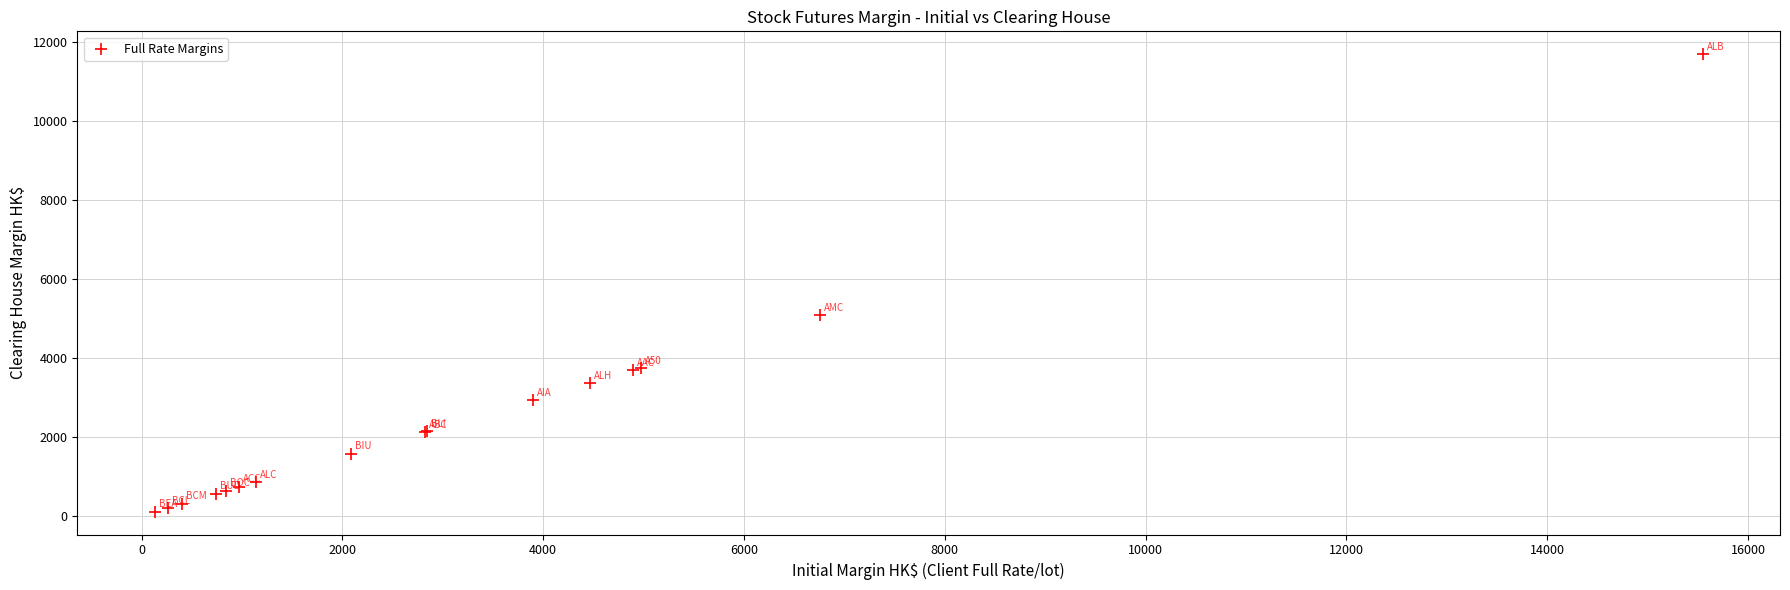

What Y value in the scatter plot is closest to 5894?

5080